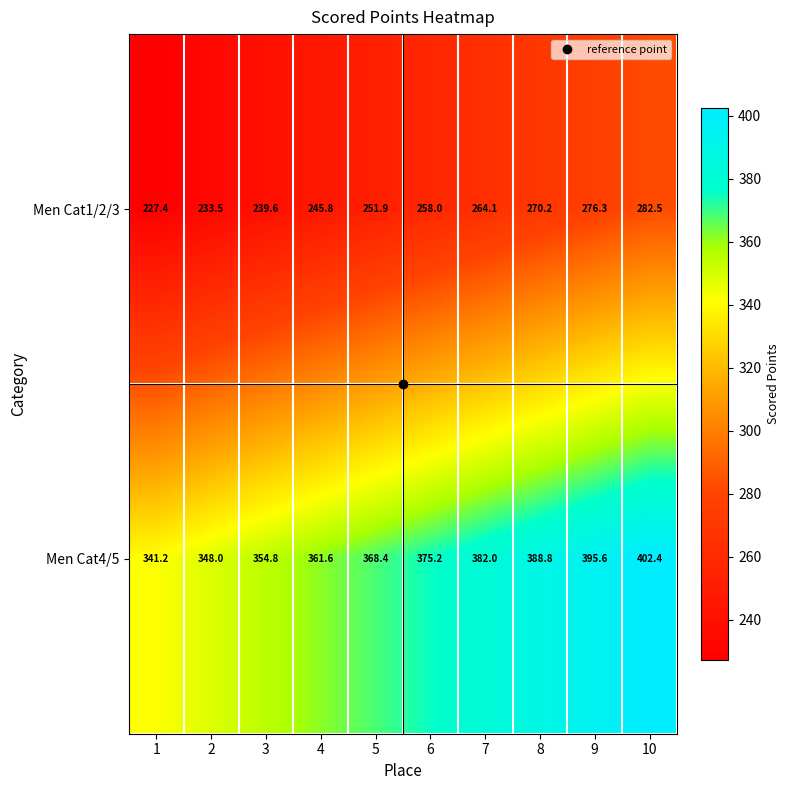

Is it true that Men Cat4/5 equals 127.5 at 4?

False